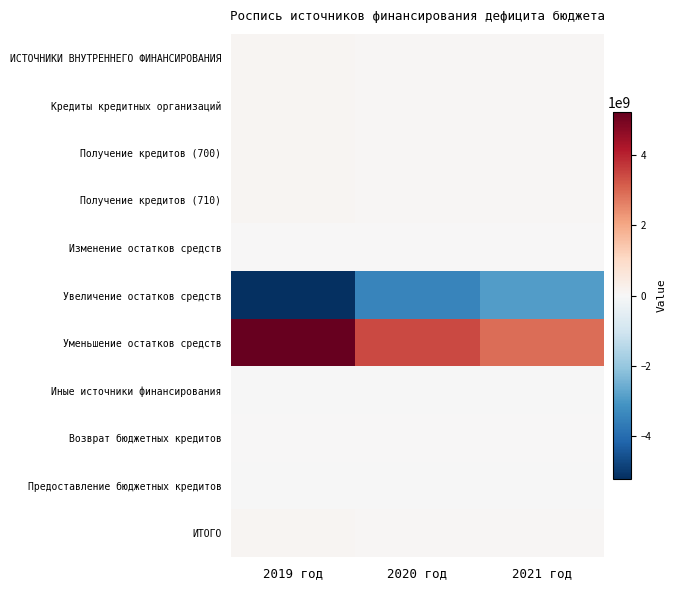

Reading left to right, list all the values displayed in this chart.

ИСТОЧНИКИ ВНУТРЕННЕГО ФИНАНСИРОВАНИЯ: 2019 год=95103968.2	2020 год=51552007.1	2021 год=49950011.5
Кредиты кредитных организаций: 2019 год=94121604.6	2020 год=54901140.1	2021 год=54489745.5
Получение кредитов (700): 2019 год=94121604.6	2020 год=54901140.1	2021 год=54489745.5
Получение кредитов (710): 2019 год=94121604.6	2020 год=54901140.1	2021 год=54489745.5
Изменение остатков средств: 2019 год=22893996.6	2020 год=0.0	2021 год=0.0
Увеличение остатков средств: 2019 год=-5191688351.2	2020 год=-3457088076.5	2021 год=-2914793410.5
Уменьшение остатков средств: 2019 год=5214582347.8	2020 год=3457088076.5	2021 год=2914793410.5
Иные источники финансирования: 2019 год=-21911633.0	2020 год=-3349133.0	2021 год=-4539734.0
Возврат бюджетных кредитов: 2019 год=8088367.0	2020 год=11650867.0	2021 год=10460266.0
Предоставление бюджетных кредитов: 2019 год=-30000000.0	2020 год=-15000000.0	2021 год=-15000000.0
ИТОГО: 2019 год=95103968.2	2020 год=51552007.1	2021 год=49950011.5